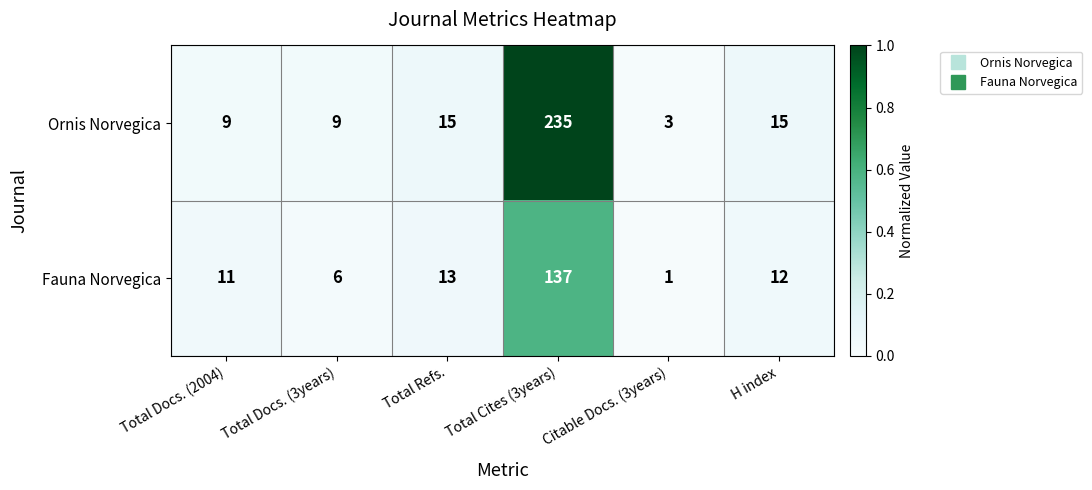

Rank the series by their average value, from lowest to highest.

Fauna Norvegica, Ornis Norvegica